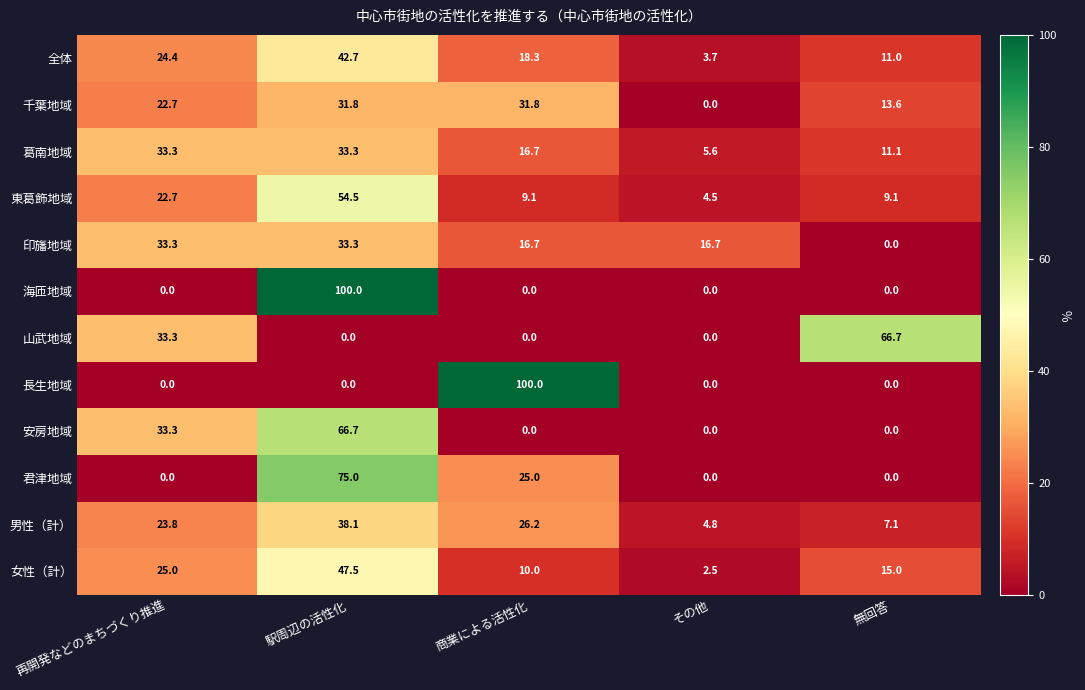

How many data points in 男性（計） are above 23?

3